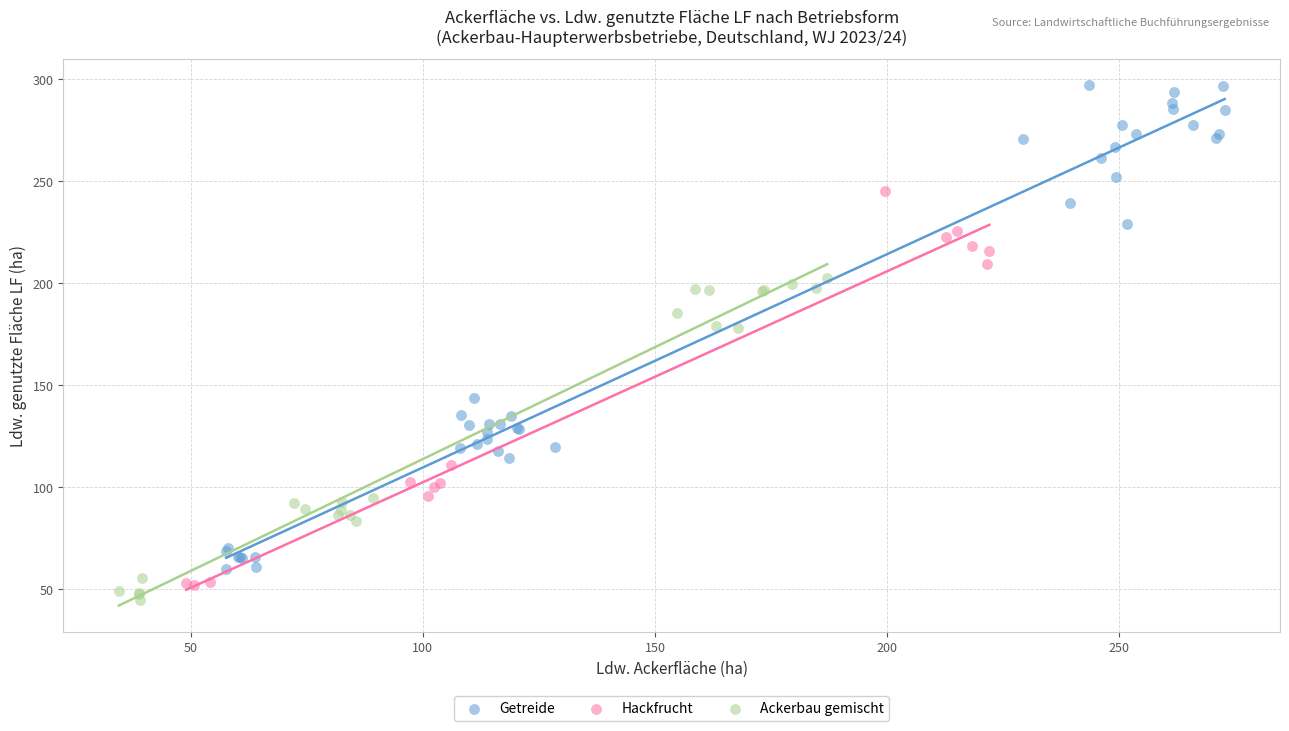

What are all the series names shown in the legend?

Getreide, Hackfrucht, Ackerbau gemischt